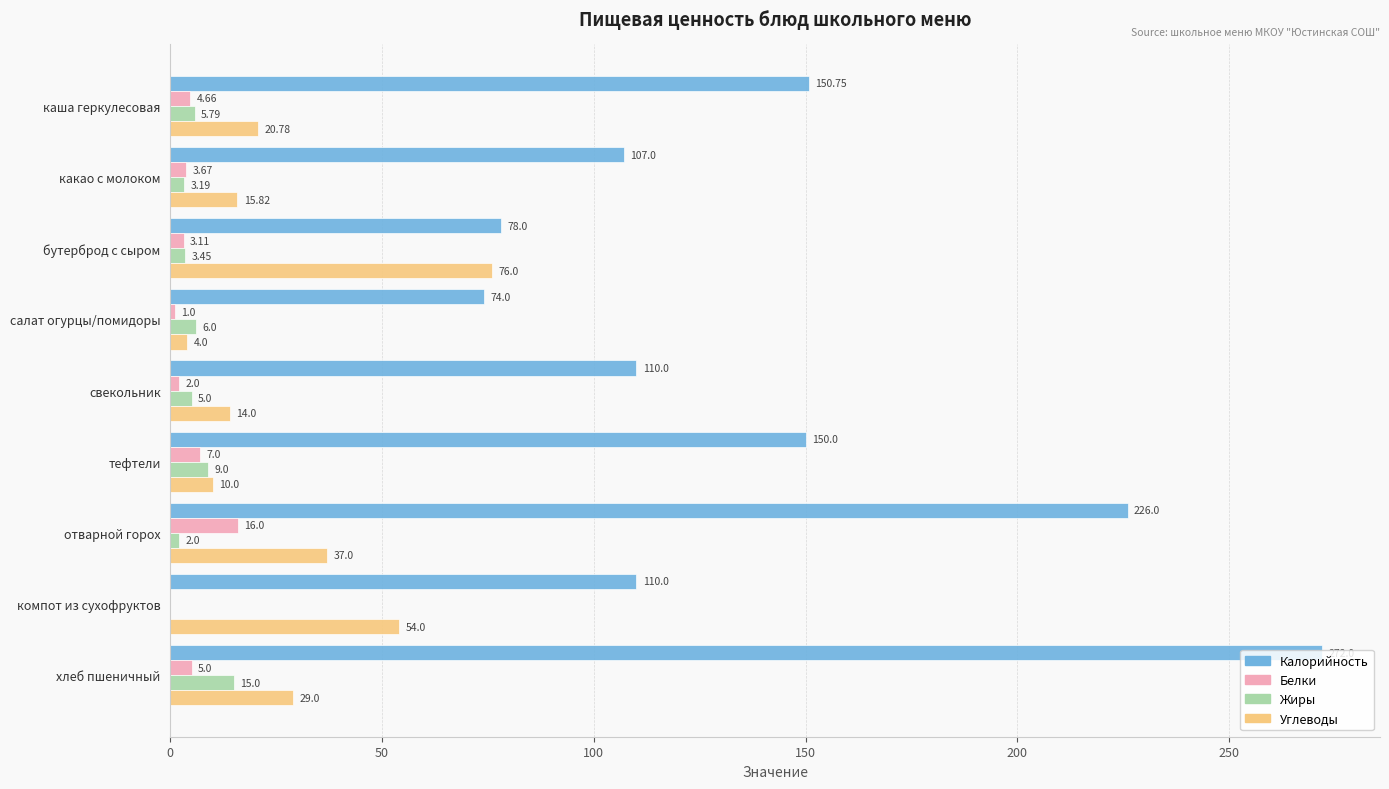

Between салат огурцы/помидоры and хлеб пшеничный, which series saw the biggest shift?

Калорийность